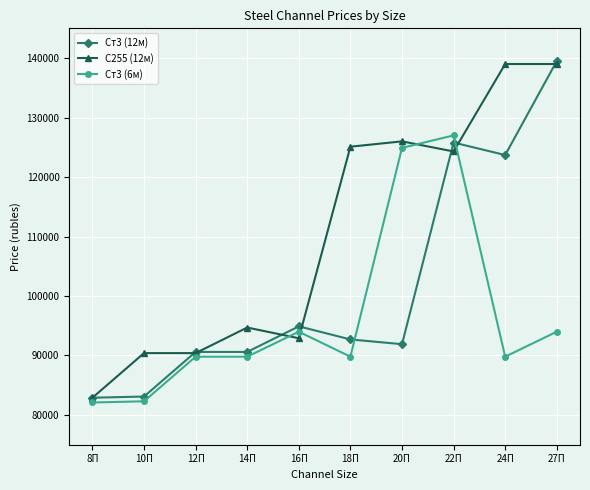

What is the difference between the highest and lowest values at 24П?

49200